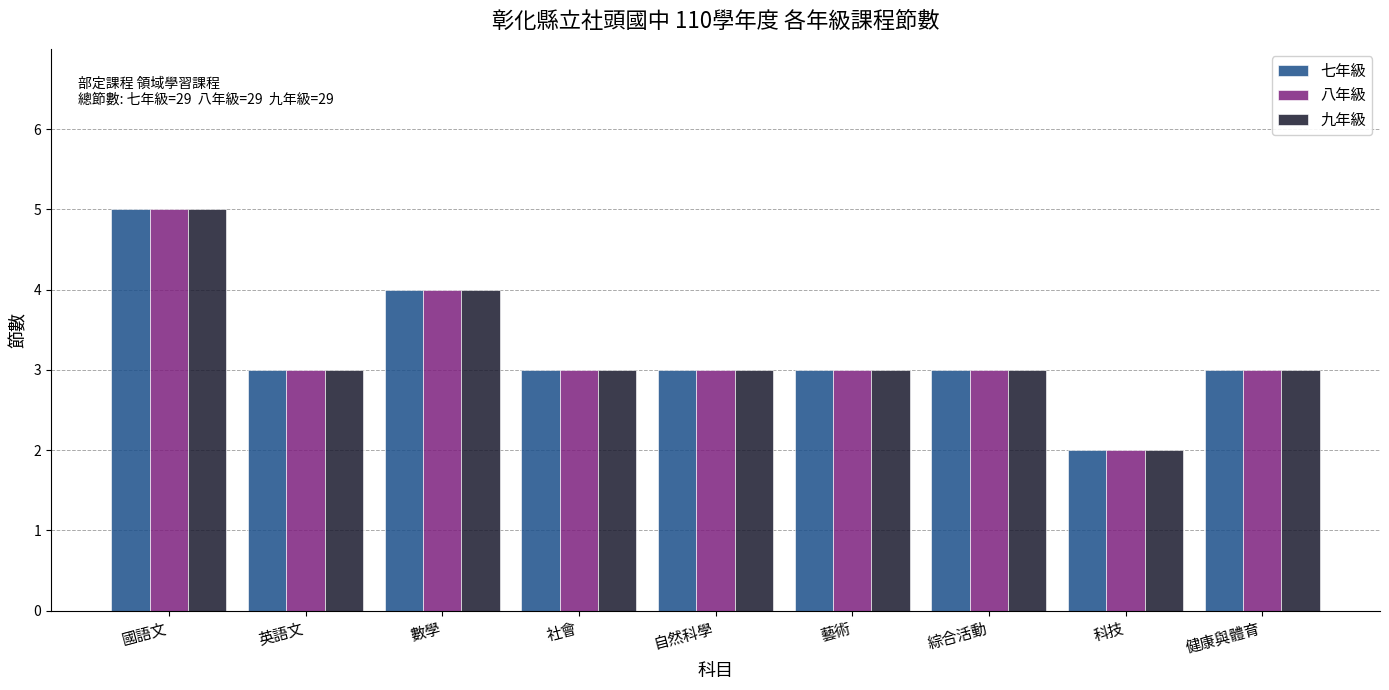

Reading left to right, list all the values displayed in this chart.

七年級: 國語文=5	英語文=3	數學=4	社會=3	自然科學=3	藝術=3	綜合活動=3	科技=2	健康與體育=3
八年級: 國語文=5	英語文=3	數學=4	社會=3	自然科學=3	藝術=3	綜合活動=3	科技=2	健康與體育=3
九年級: 國語文=5	英語文=3	數學=4	社會=3	自然科學=3	藝術=3	綜合活動=3	科技=2	健康與體育=3